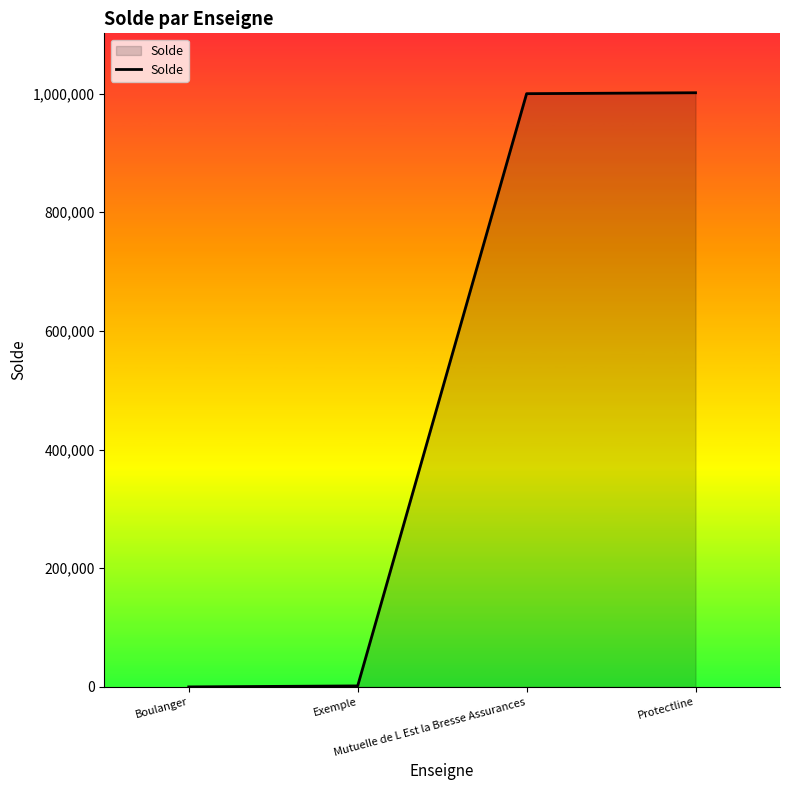

What is the difference between the maximum and minimum values?

1001470